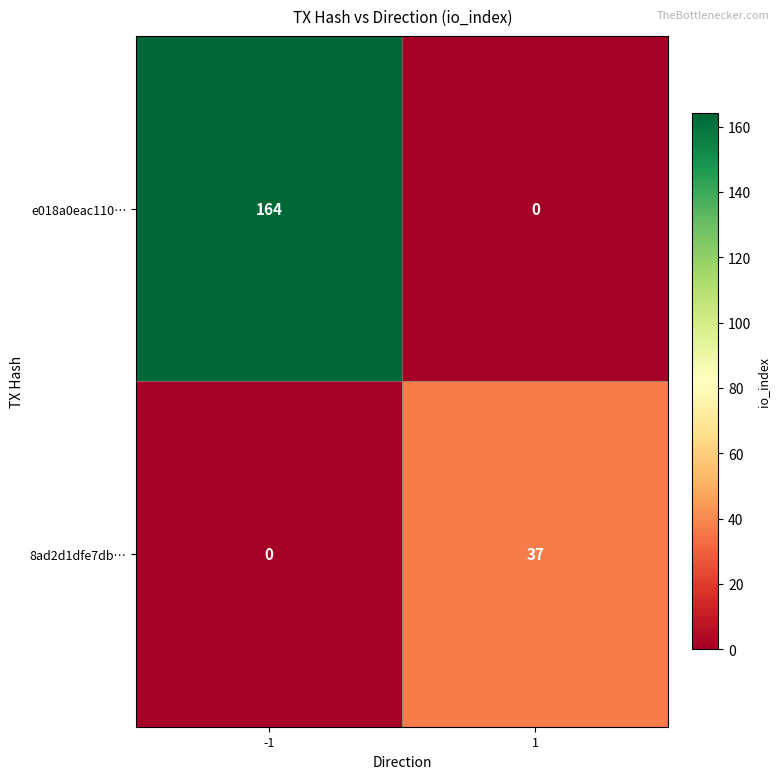

At 1, list the series in order from largest to smallest.

8ad2d1dfe7db…, e018a0eac110…